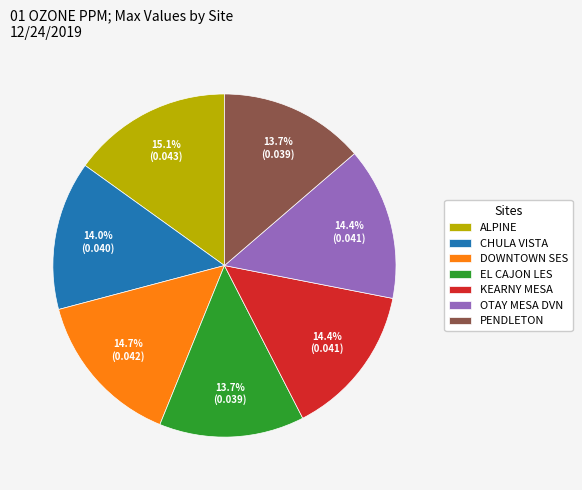

Is it true that KEARNY MESA is 28% of the pie?

False